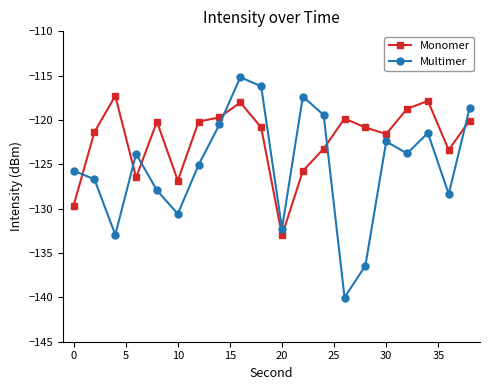

What is the value of the Monomer point at the 16th from the left?

-121.6